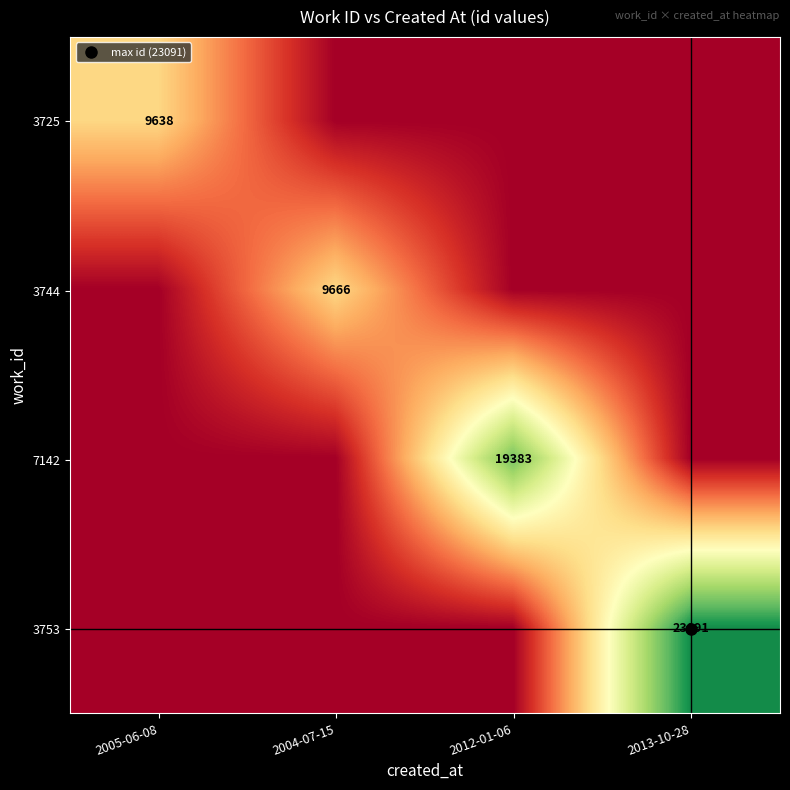

The value of 3725 at 2004-07-15 is 0. True or false?

True